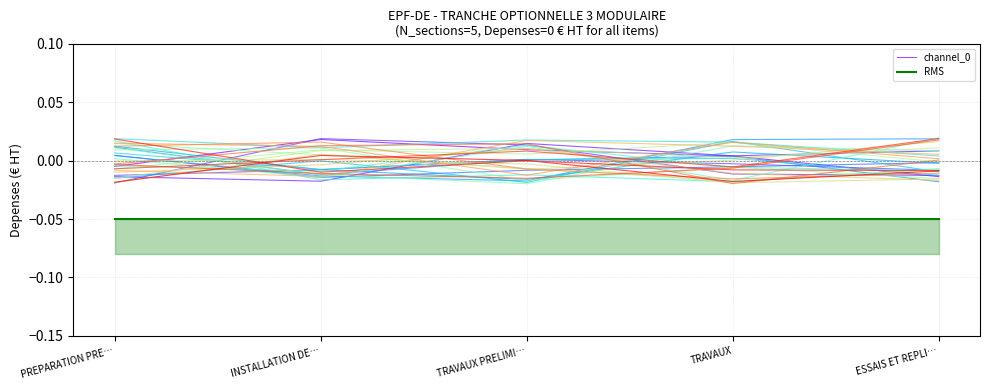

What is the value of the RMS point at the 5th from the left?

-0.1